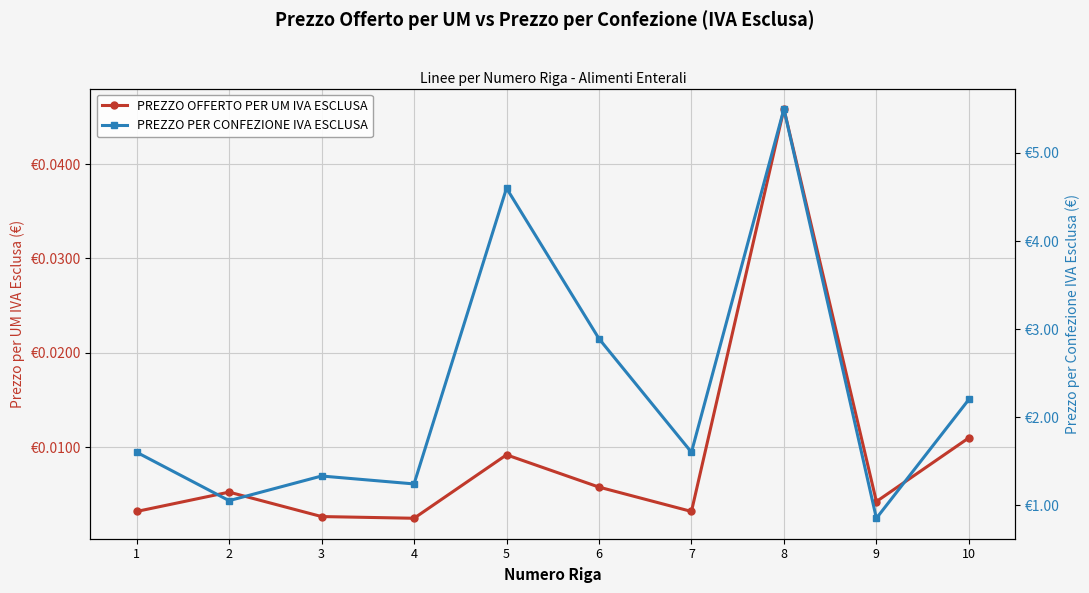

Reading left to right, list all the values displayed in this chart.

PREZZO OFFERTO PER UM IVA ESCLUSA: 0.0	0.0	0.0	0.0	0.0	0.0	0.0	0.0	0.0	0.0
PREZZO PER CONFEZIONE IVA ESCLUSA: 1.6	1.1	1.3	1.2	4.6	2.9	1.6	5.5	0.8	2.2